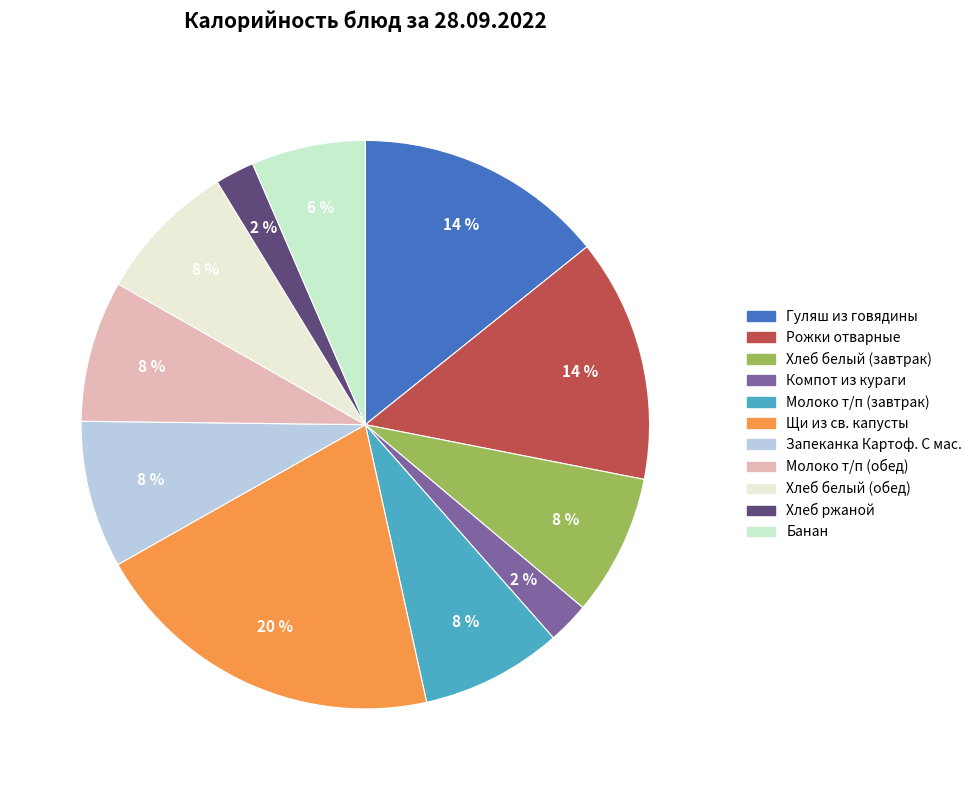

Does Банан represent more than half of the total?

No